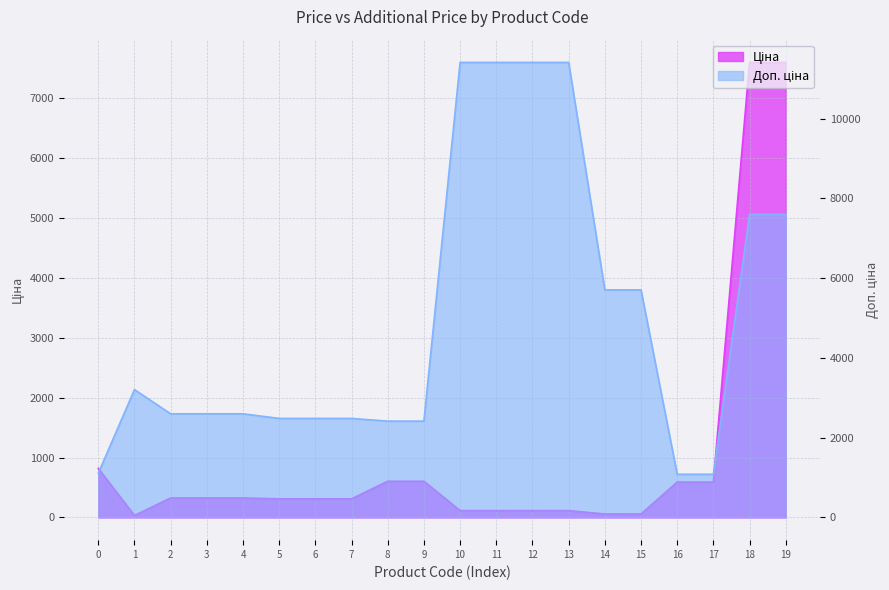

In Доп. ціна, how many points are higher than both neighbors (excluding endpoints)?

1